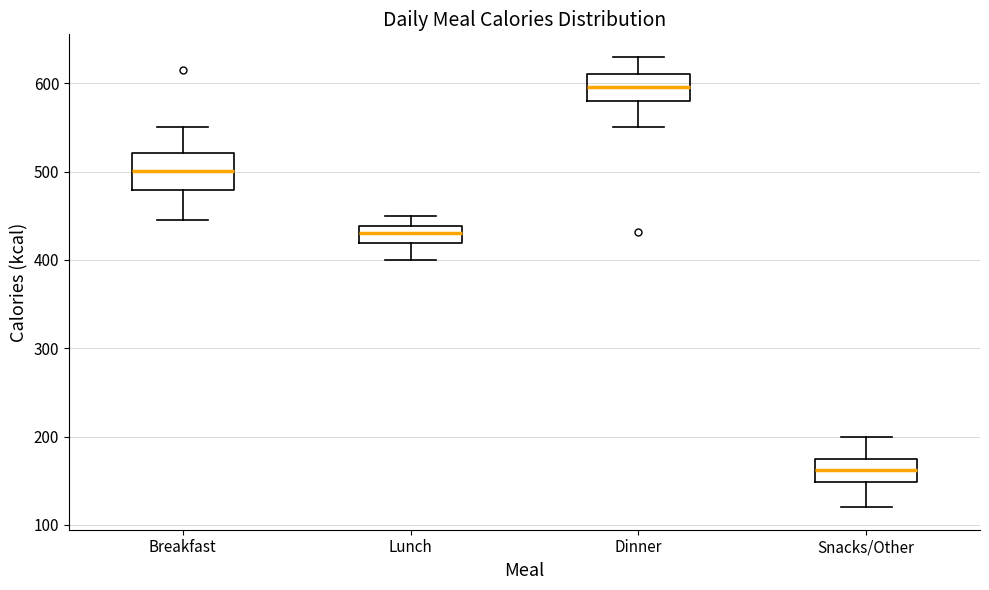

Reading left to right, read every box against the y-axis: the position of its median line, the range the box covers, and the ends of its whiskers. The values are not printed on the chart, so give them approximately, as read against the axis.

Breakfast: median 500, box 480 to 520, whiskers 450 to 550
Lunch: median 430, box 420 to 440, whiskers 400 to 450
Dinner: median 600, box 580 to 610, whiskers 550 to 630
Snacks/Other: median 160, box 150 to 180, whiskers 120 to 200